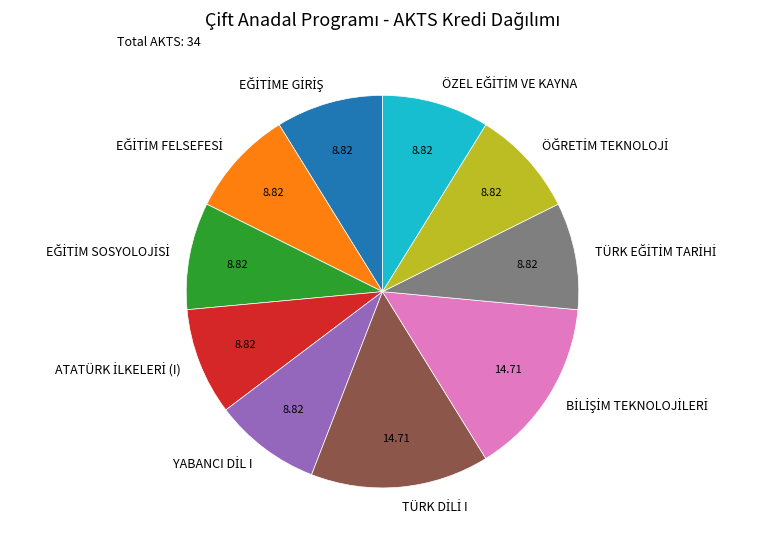

Does any single category account for the majority?

No